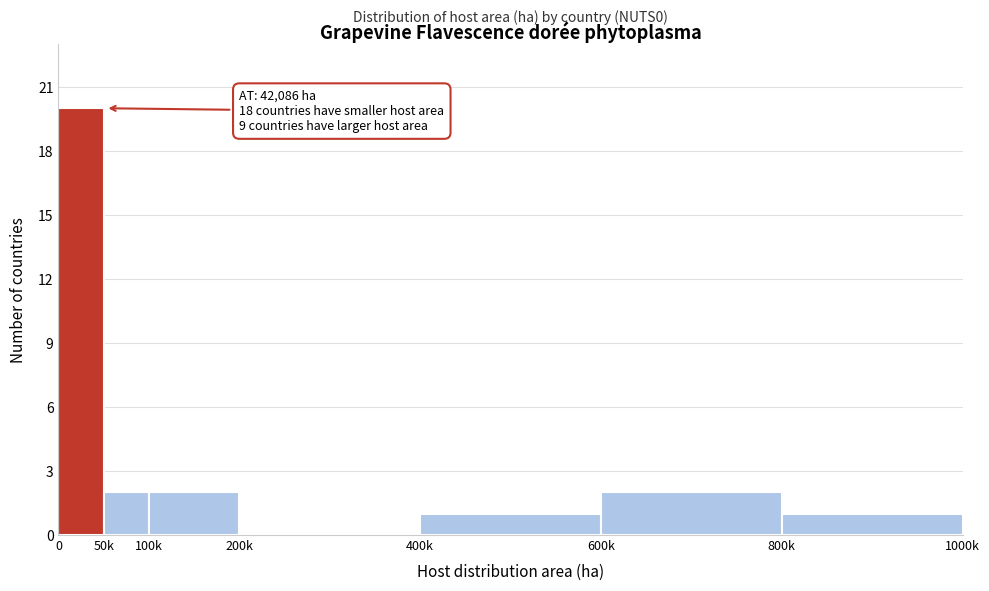

Reading left to right, extract all data points from this chart.

0=20	50k=2	100k=2	200k=0	400k=1	600k=2	800k=1